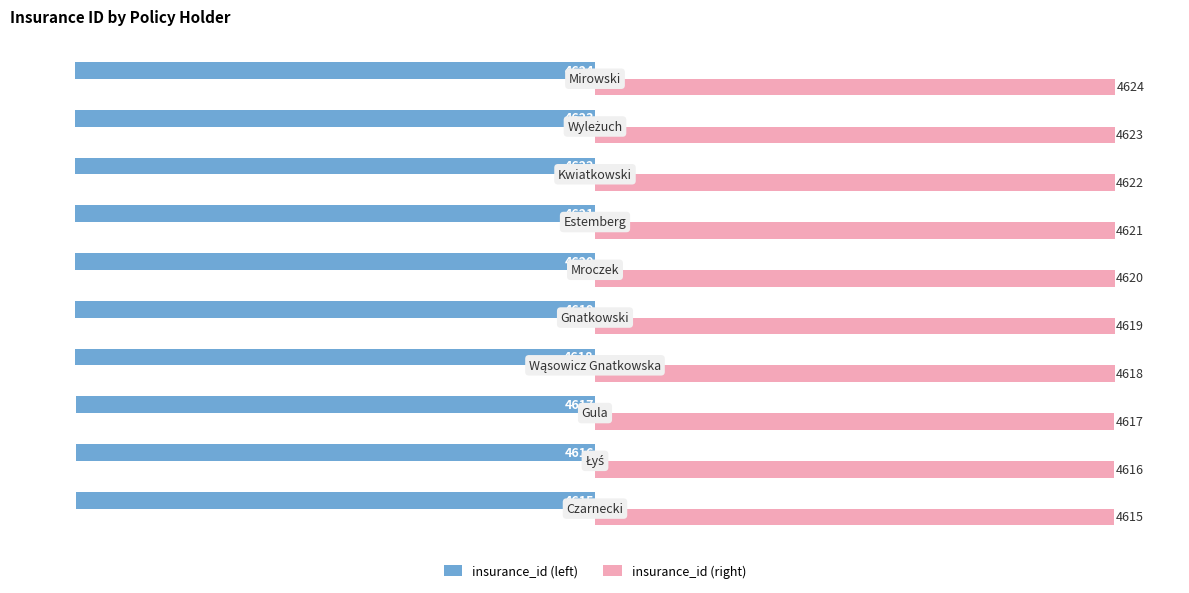

Which series has the largest total across all categories?

insurance_id (right)